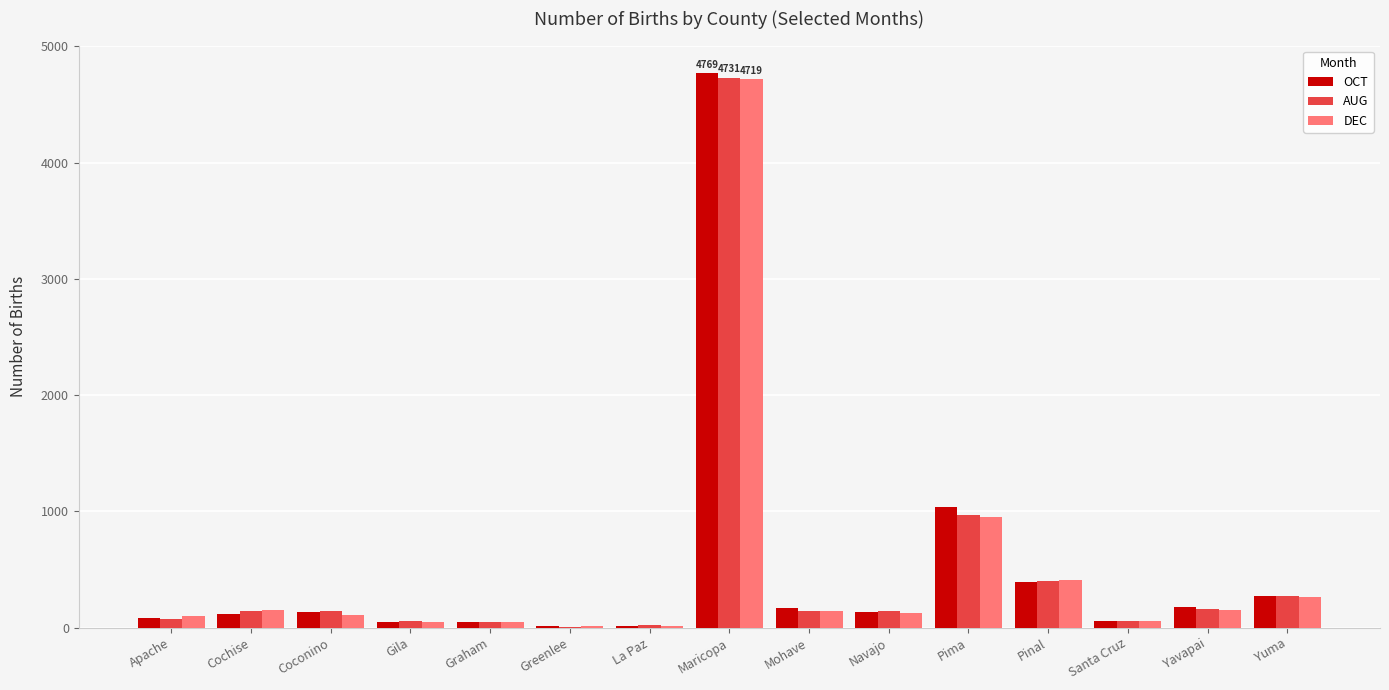

At which label is OCT closest to 2389?

Pima